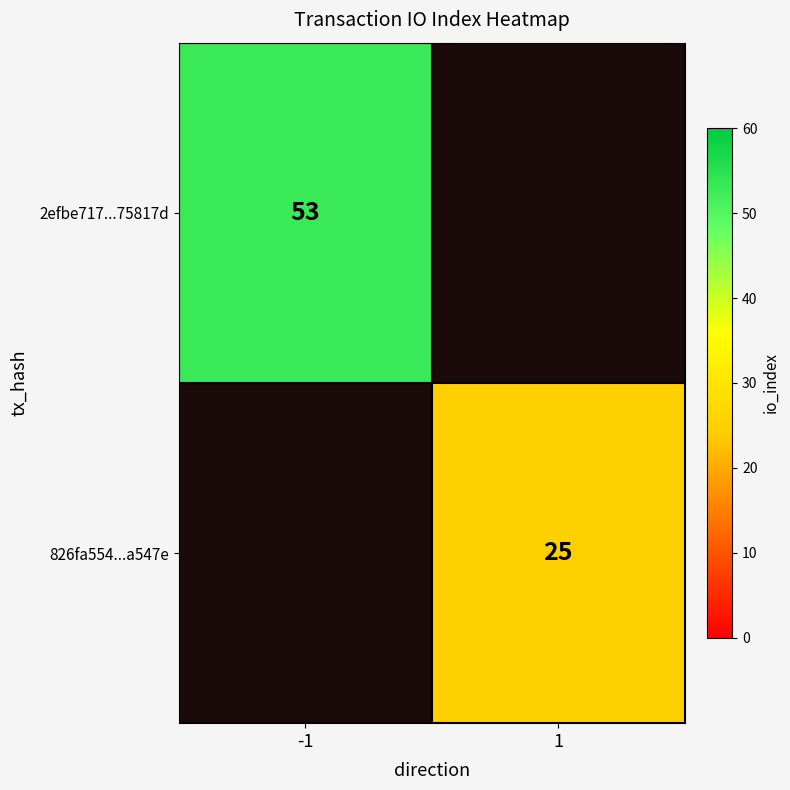

Is the value of 2efbe717...75817d at -1 greater than the value of 826fa554...a547e at 1?

Yes